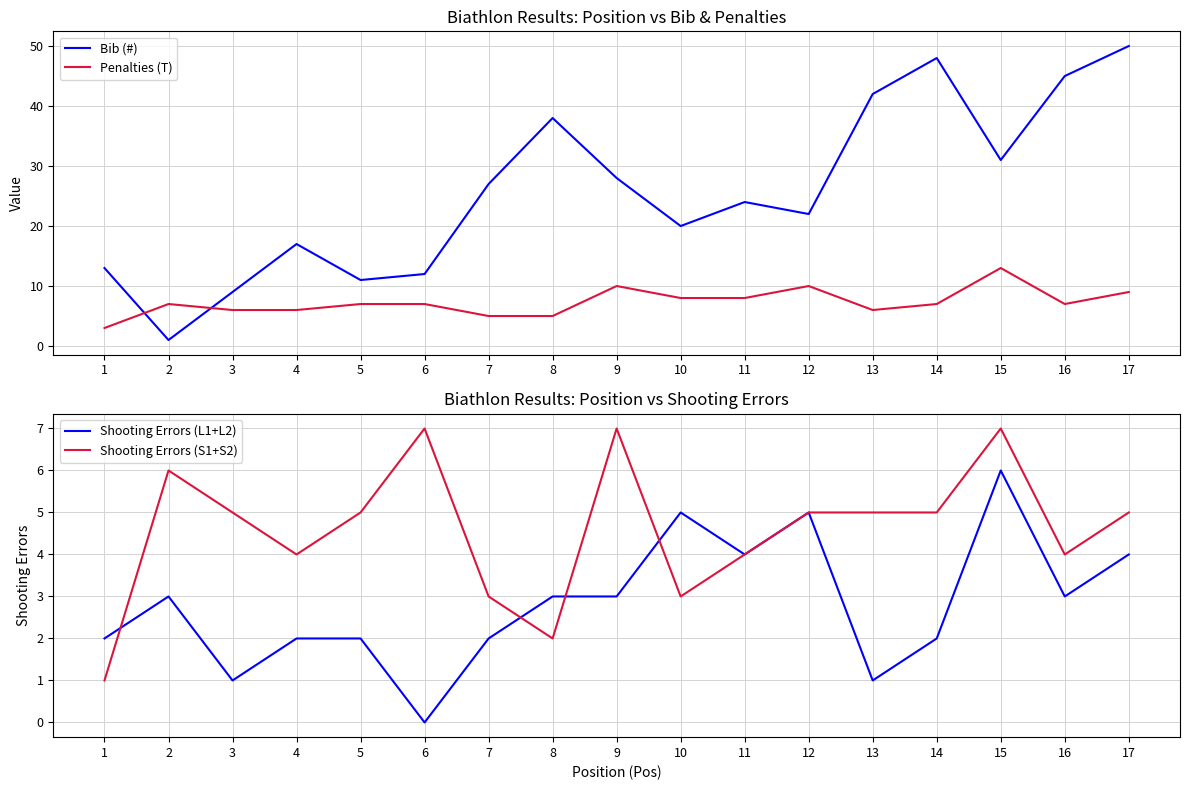

After their last crossing, which series has the higher values: Bib (#) or Penalties (T)?

Bib (#)